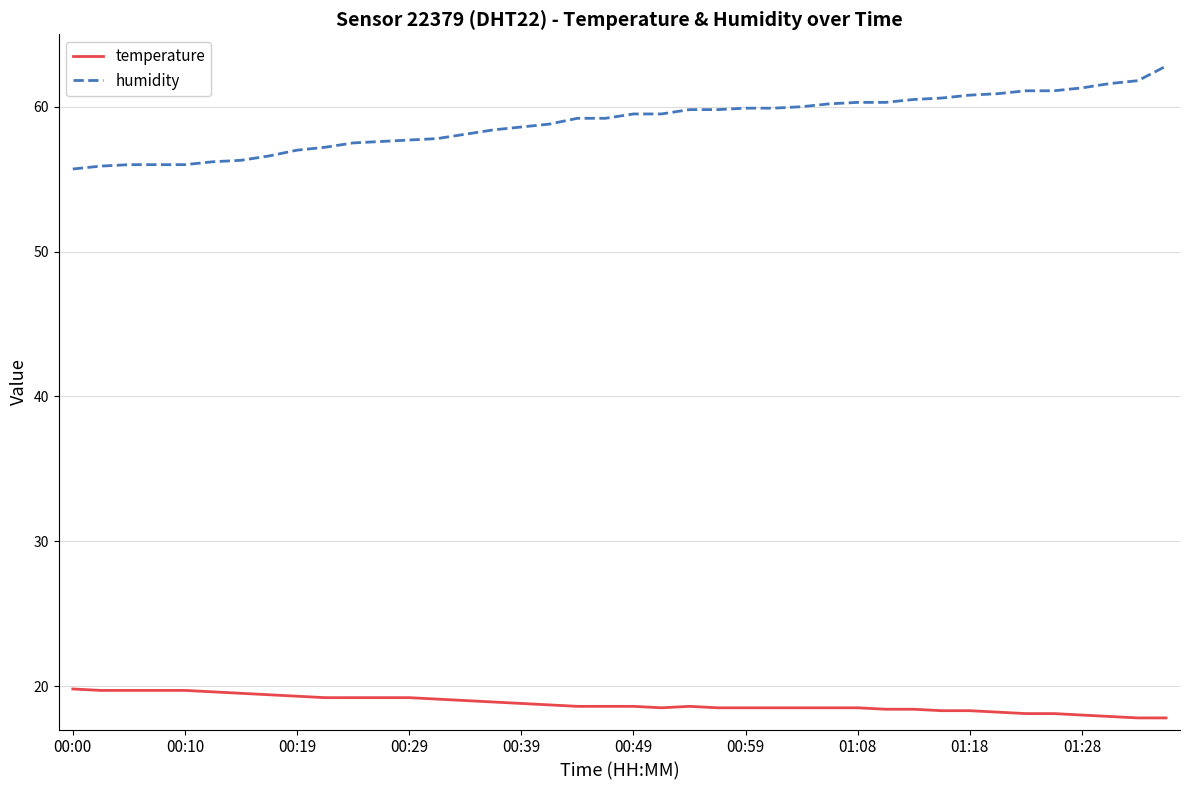

How many lines are shown in the chart?

2